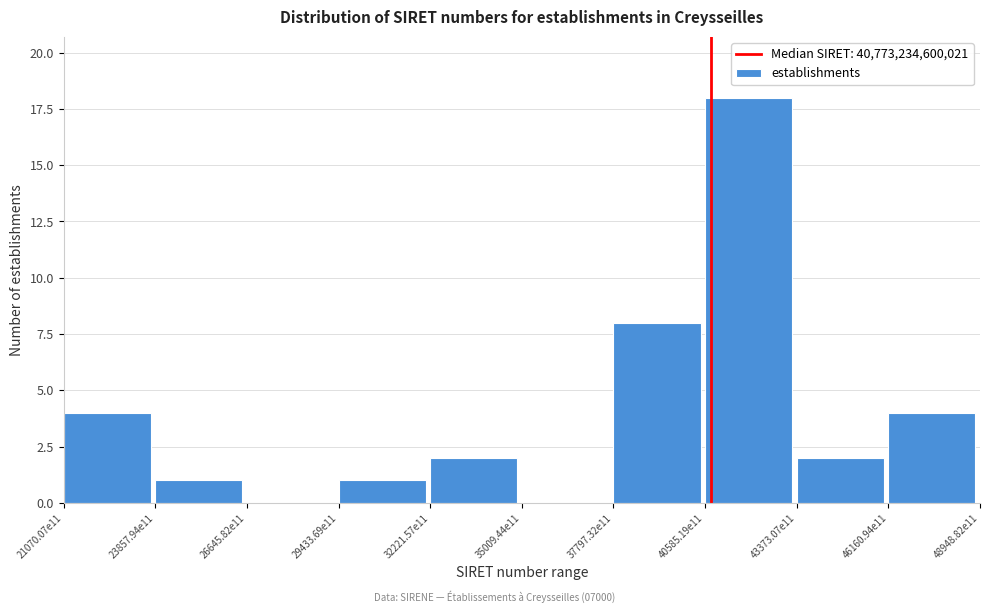

Reading left to right, list all the values displayed in this chart.

21070.07e11=4	23857.94e11=1	26645.82e11=0	29433.69e11=1	32221.57e11=2	35009.44e11=0	37797.32e11=8	40585.19e11=18	43373.07e11=2	46160.94e11=4